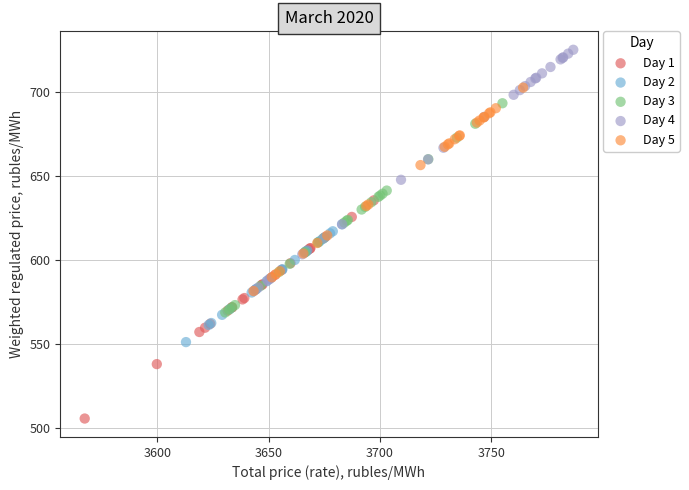

Which series has the widest spread of Y values?

Day 4